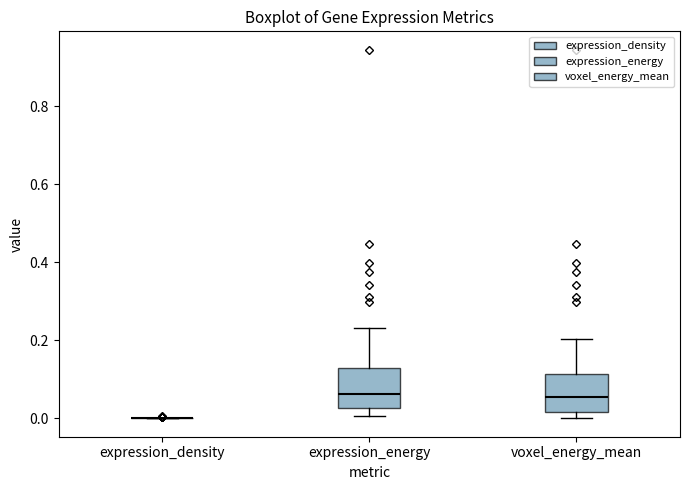

Where is the lower edge of the box for expression_energy on the y-axis? The values are not printed on the chart, so give them approximately, as read against the axis.

0.02